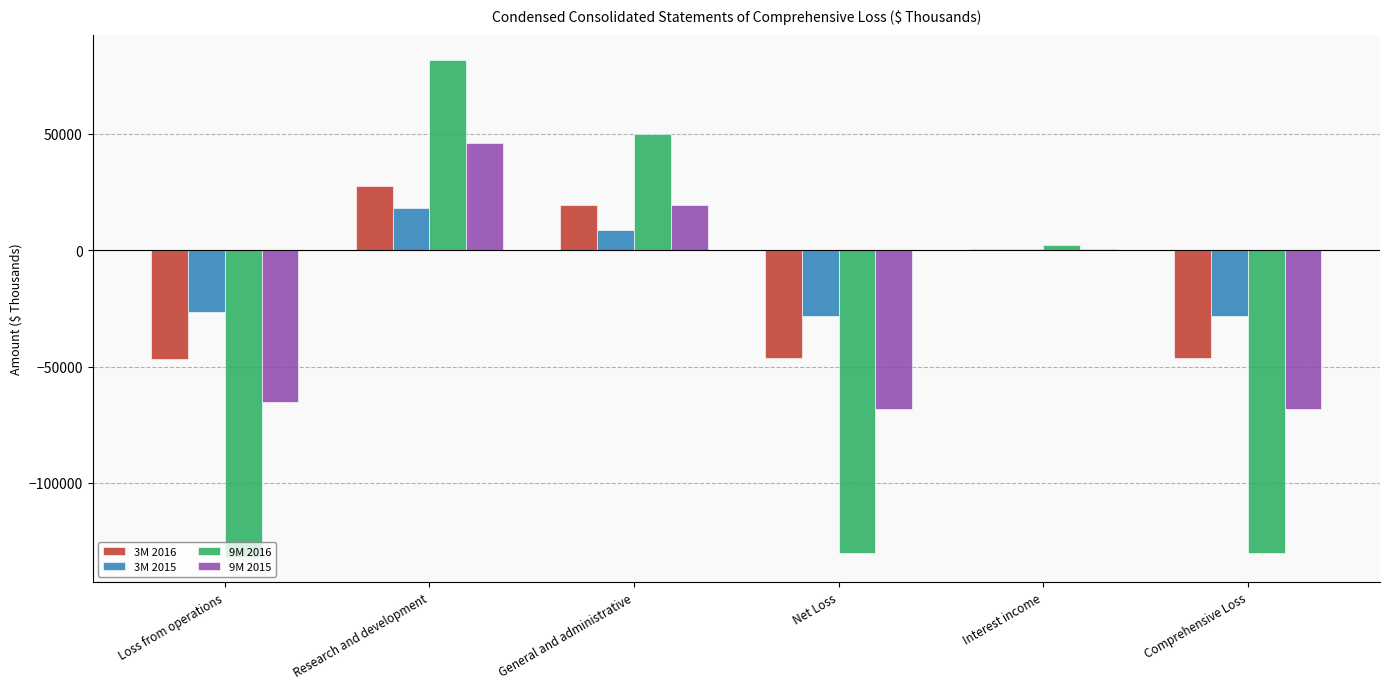

The 3M 2016 series shows -62173 at Loss from operations. True or false?

False